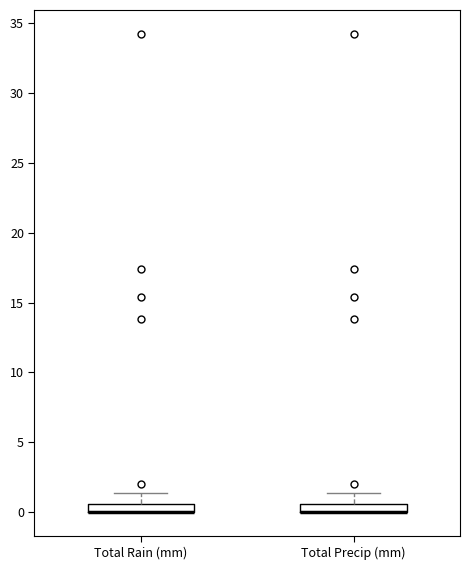

Where is the lower edge of the box for Total Precip (mm) on the y-axis? The values are not printed on the chart, so give them approximately, as read against the axis.

0.0